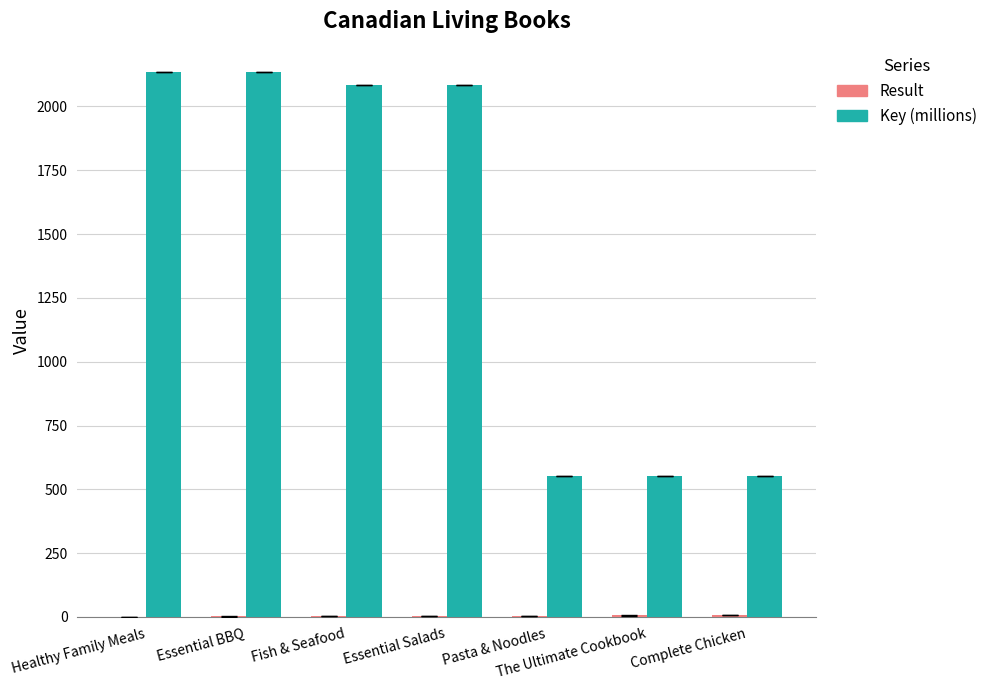

What is the sum of all Key (millions) values?

10100.7